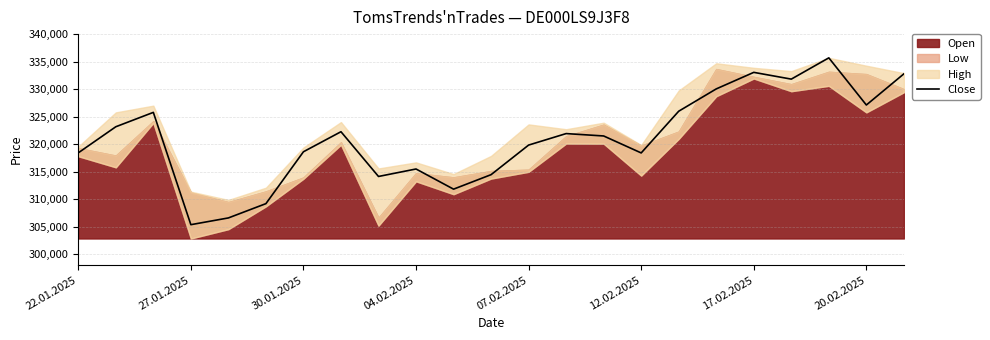

What is the maximum value for Close?

335685